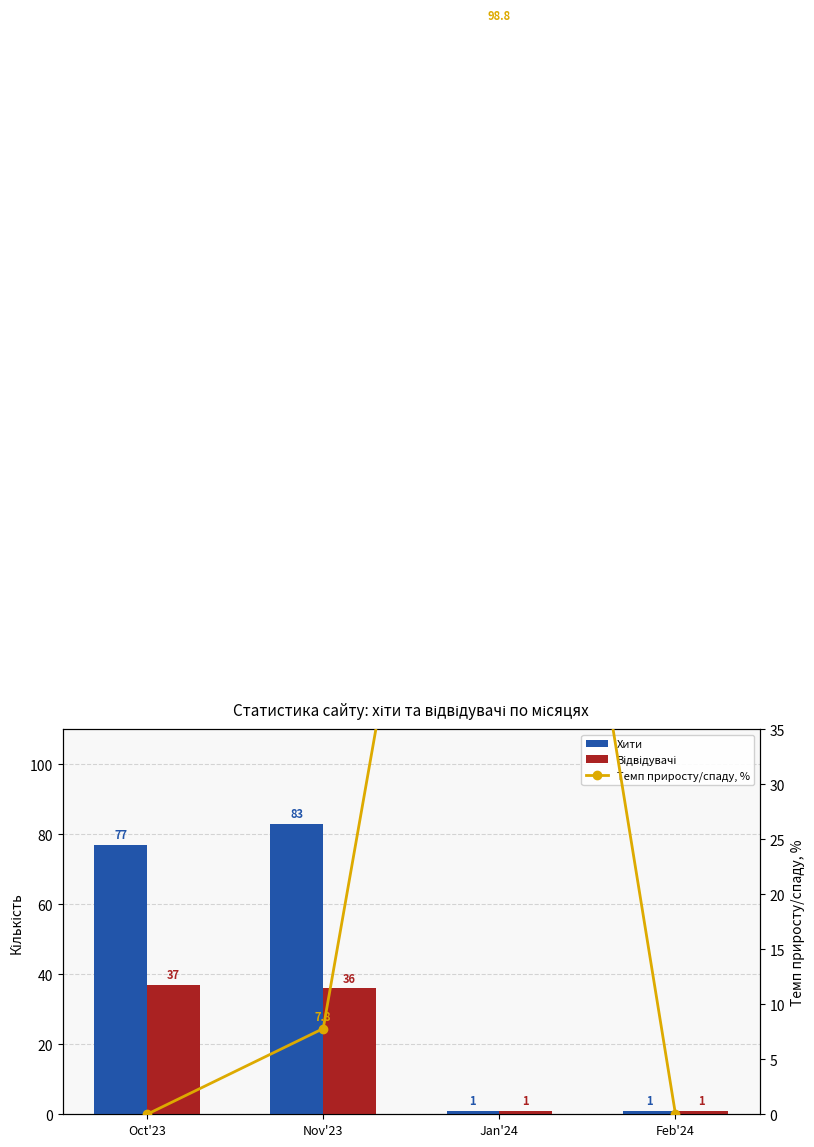

Rank the series by their average value, from highest to lowest.

Хити, Темп приросту/спаду, %, Відвідувачі